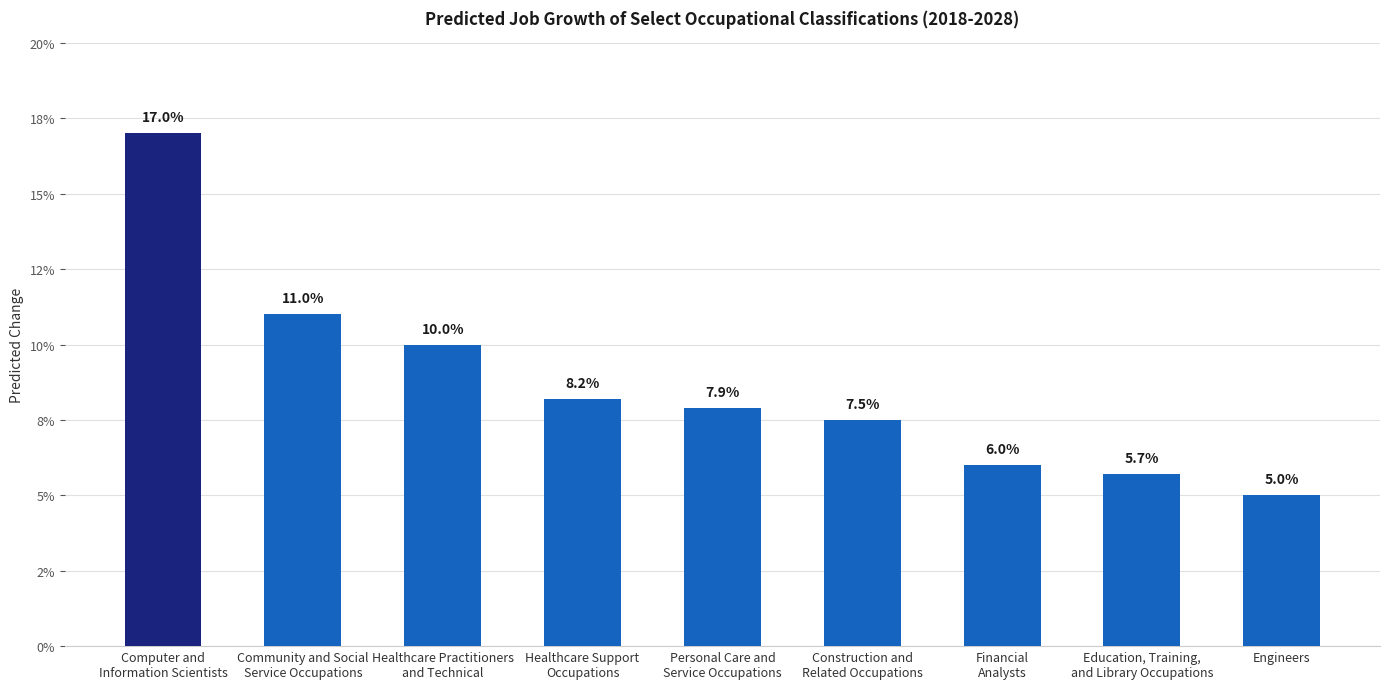

Are the bars horizontal?

No